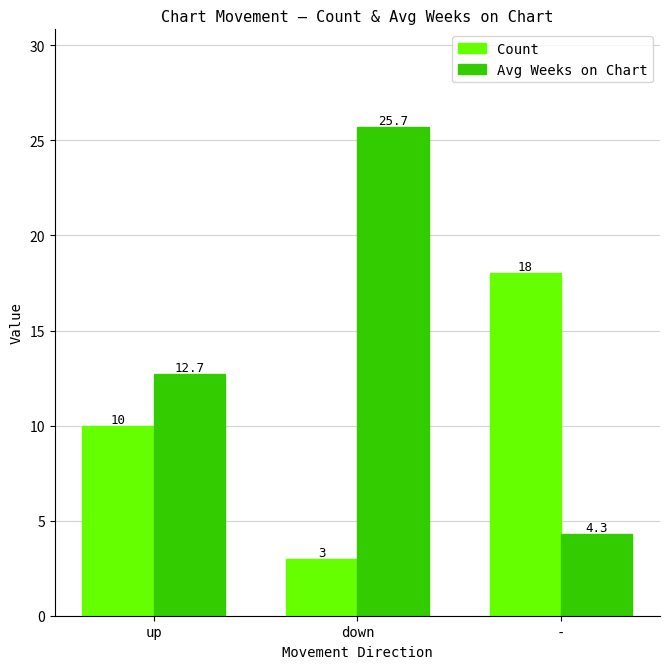

What is the value of the Avg Weeks on Chart bar at the 3rd from the left?

4.3